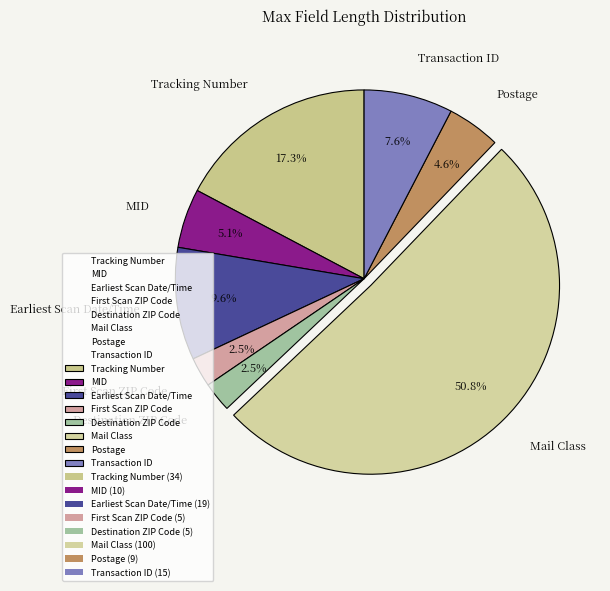

Is it true that Mail Class is 51% of the pie?

True